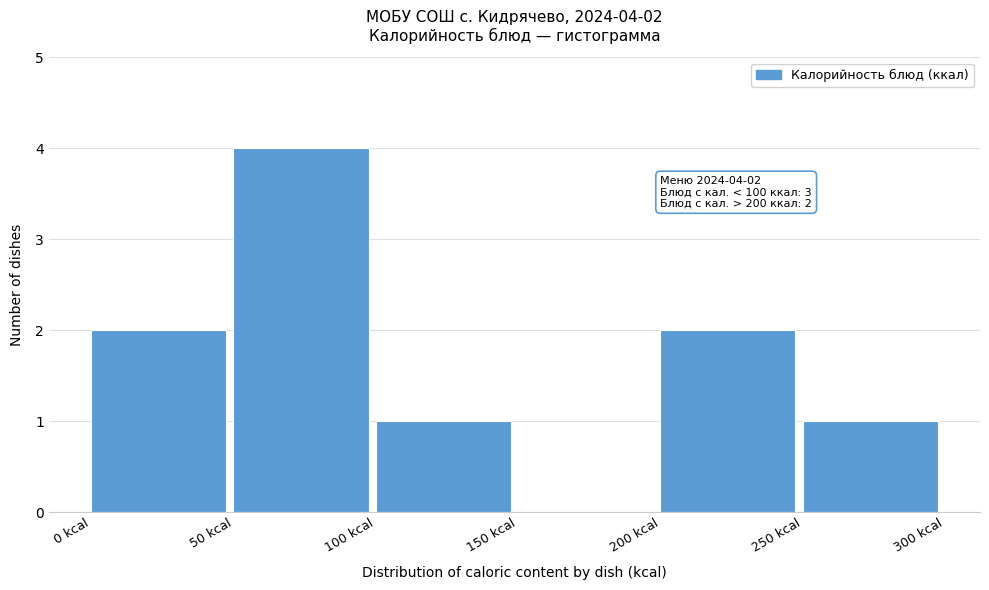

Which range on the x-axis has the tallest bar?

50 to 100